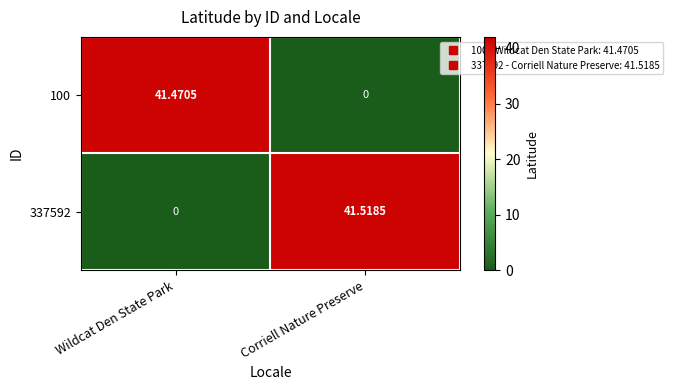

Which category has the lowest value in the 337592 series?

Wildcat Den State Park